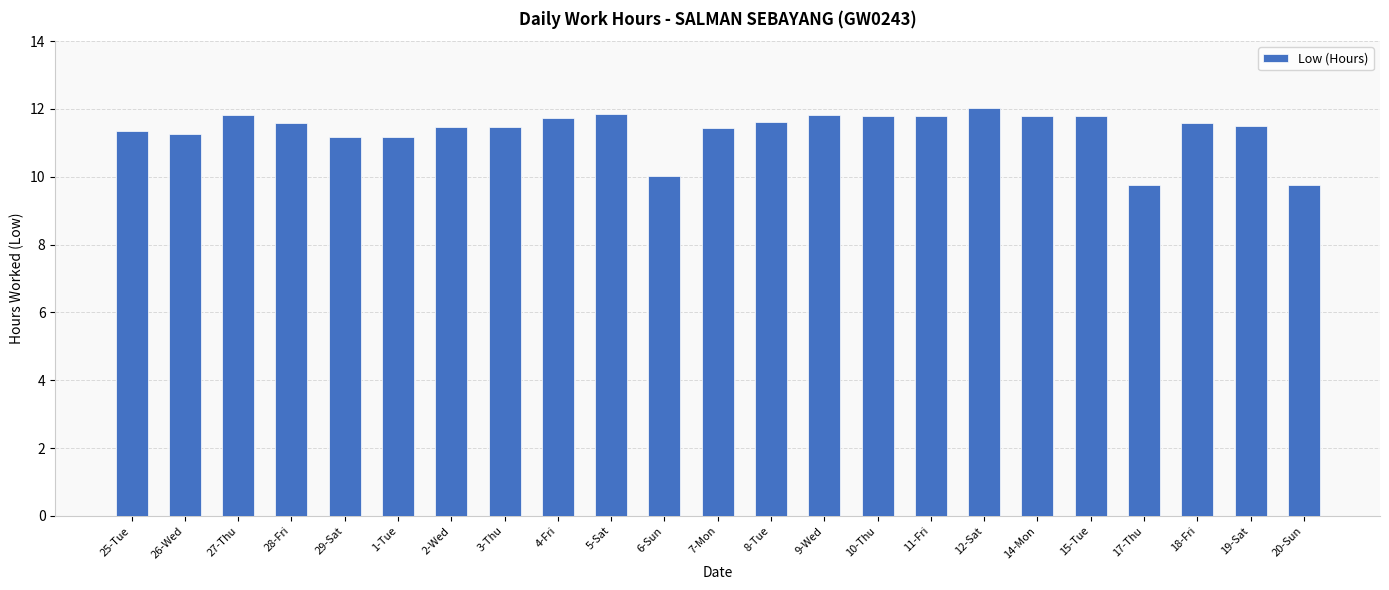

At which label does the data first exceed 11?

25-Tue